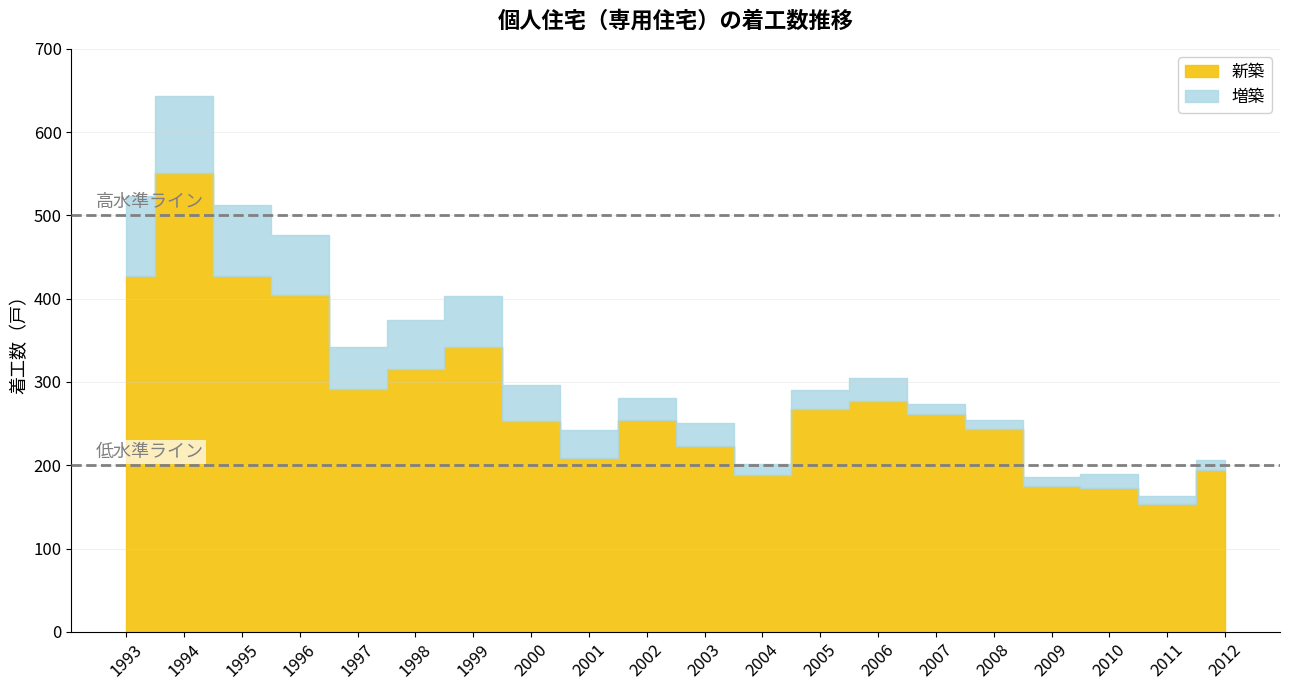

True or false: 新築 and 増築 intersect in this chart.

False